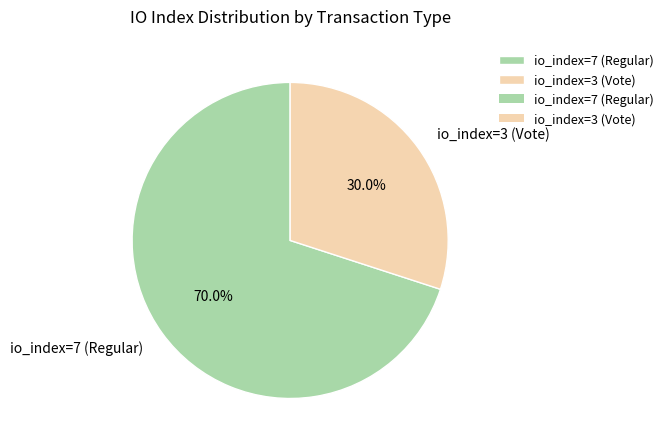

Which category accounts for the majority?

io_index=7 (Regular)